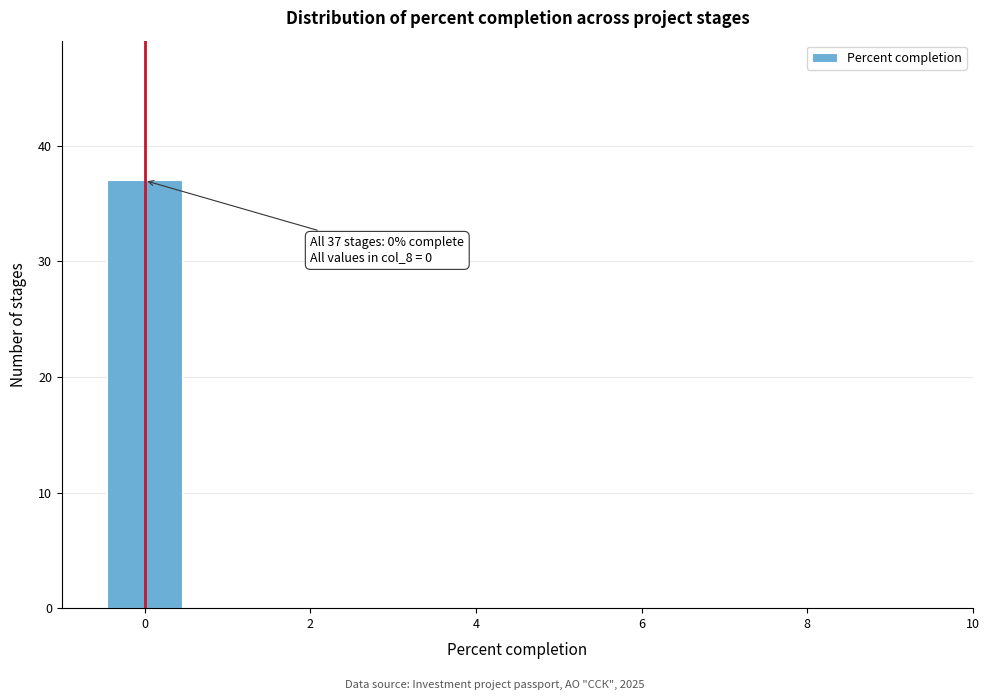

Over which range of the x-axis is the bar tallest?

-0.5 to 0.5